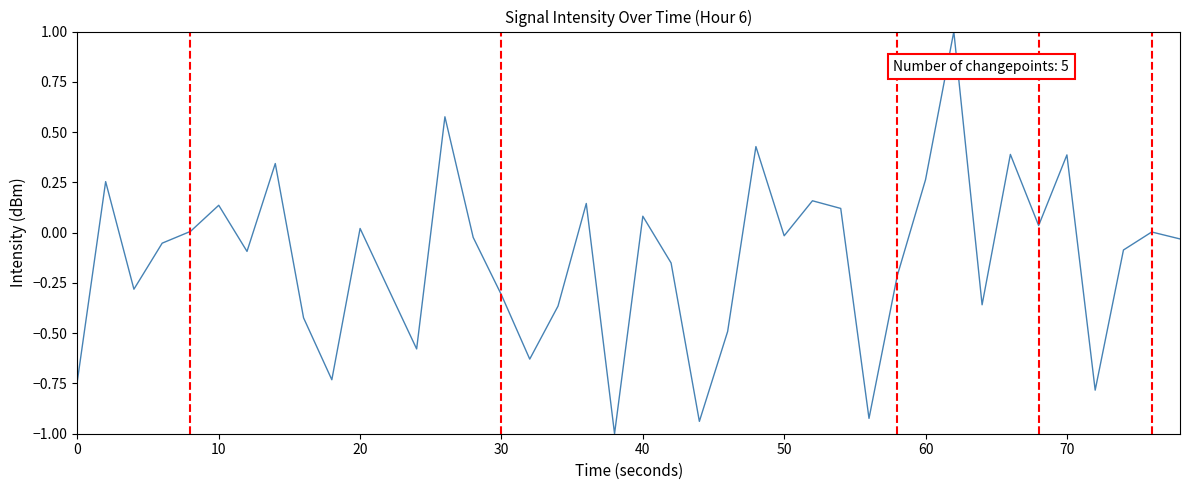

What is the maximum value shown in the chart?

1.0